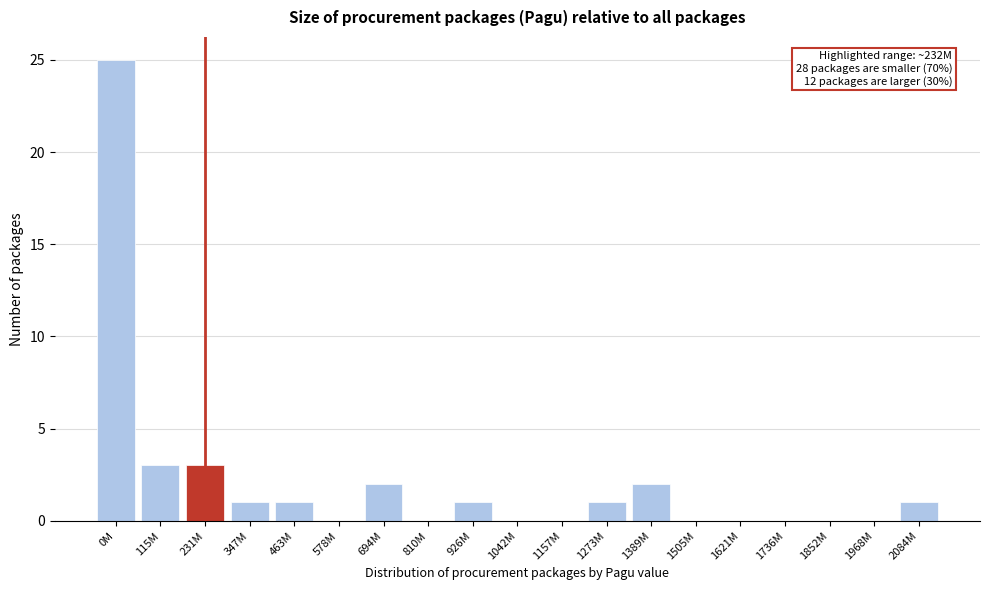

Reading right to left, what are all the values shown in this chart?

2084M=1	1968M=0	1852M=0	1736M=0	1621M=0	1505M=0	1389M=2	1273M=1	1157M=0	1042M=0	926M=1	810M=0	694M=2	578M=0	463M=1	347M=1	231M=3	115M=3	0M=25